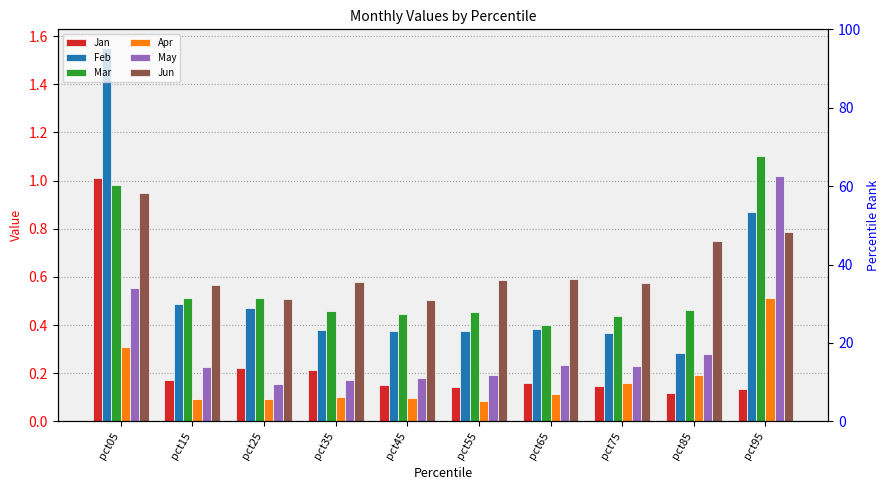

What is the maximum value shown in the chart?

1.6